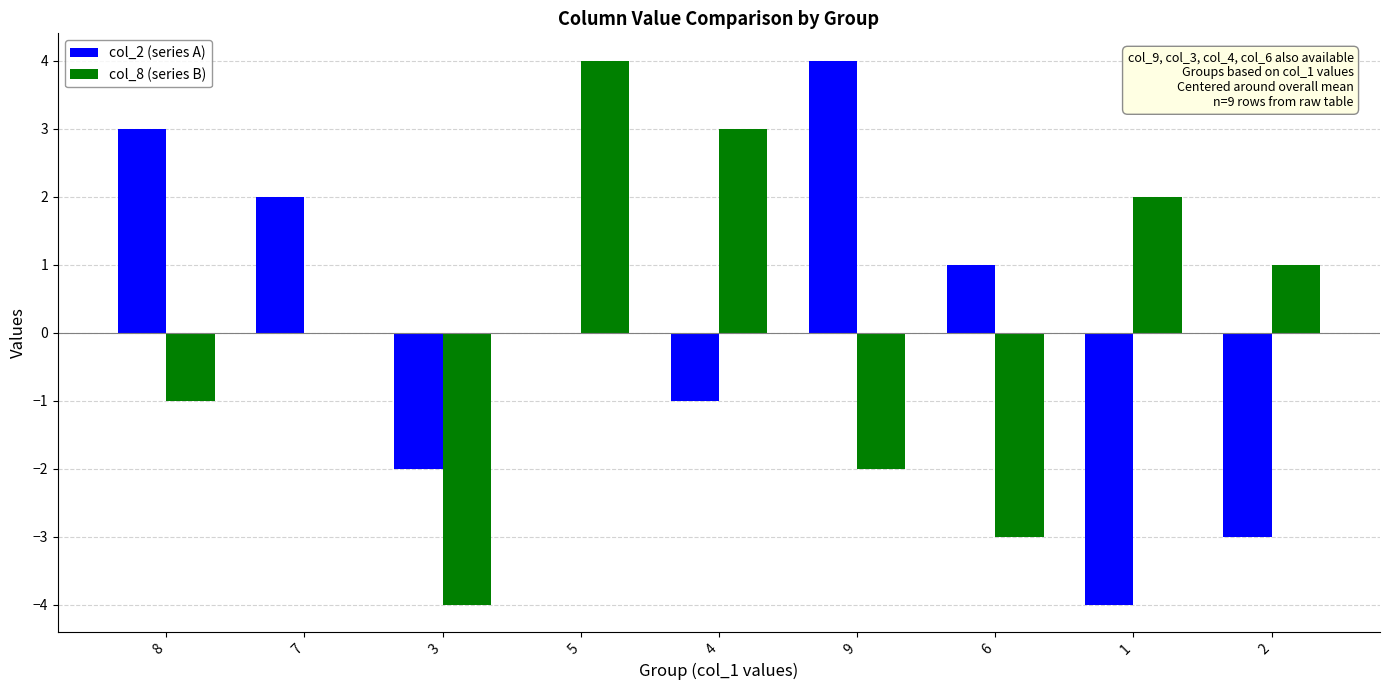

Is the value of col_8 (series B) at 7 greater than the value of col_2 (series A) at 9?

No